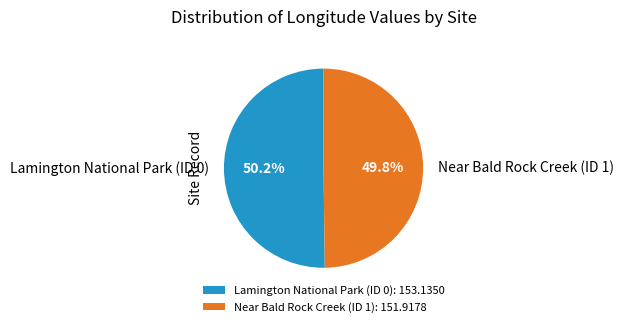

What is the ratio of the value at Lamington National Park (ID 0) to the value at Near Bald Rock Creek (ID 1)?

1.0